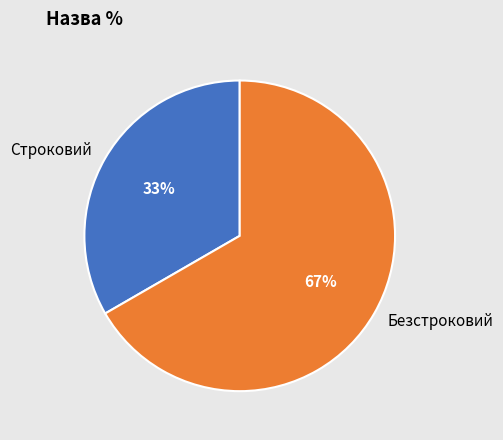

To the nearest percent, what portion does Безстроковий represent?

67%